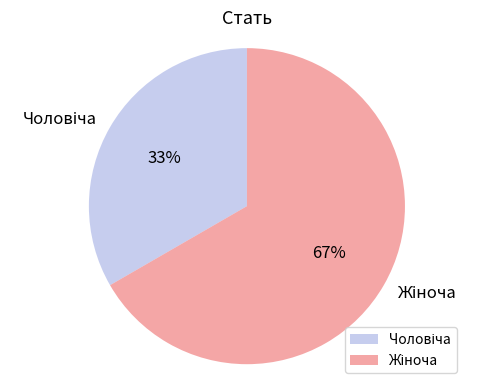

Is there a majority slice in this chart?

Yes